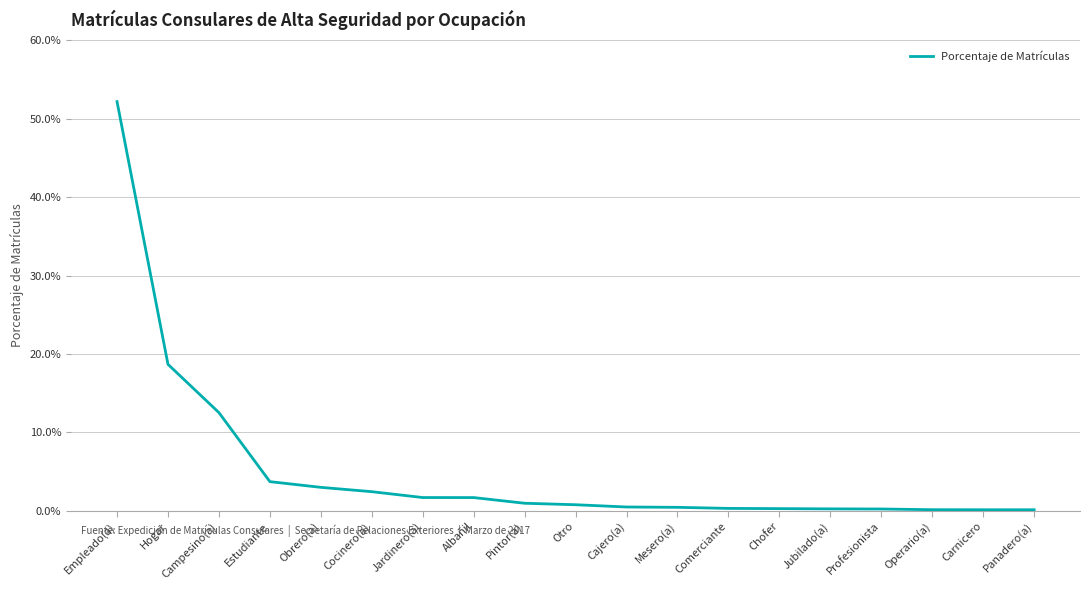

True or false: the data has more than 0 interior local peaks.

False